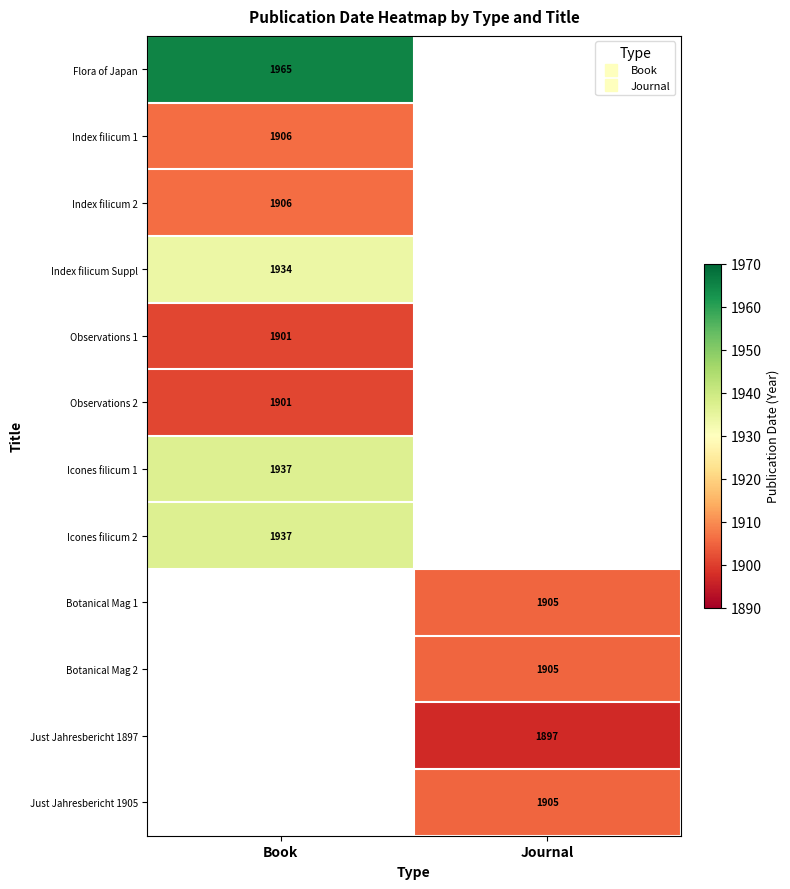

At how many categories does at least one series exceed 1918?

1